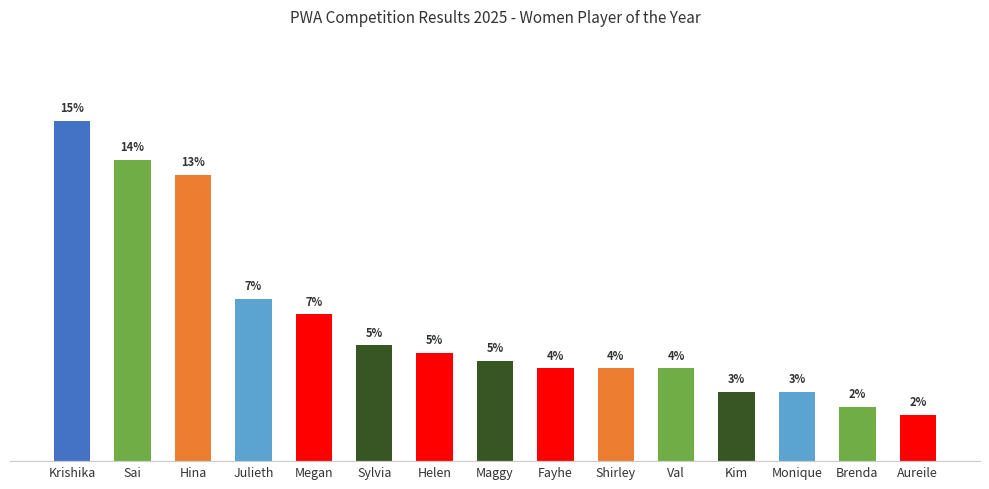

What is the ratio of the value at Sylvia to the value at Maggy?

1.2